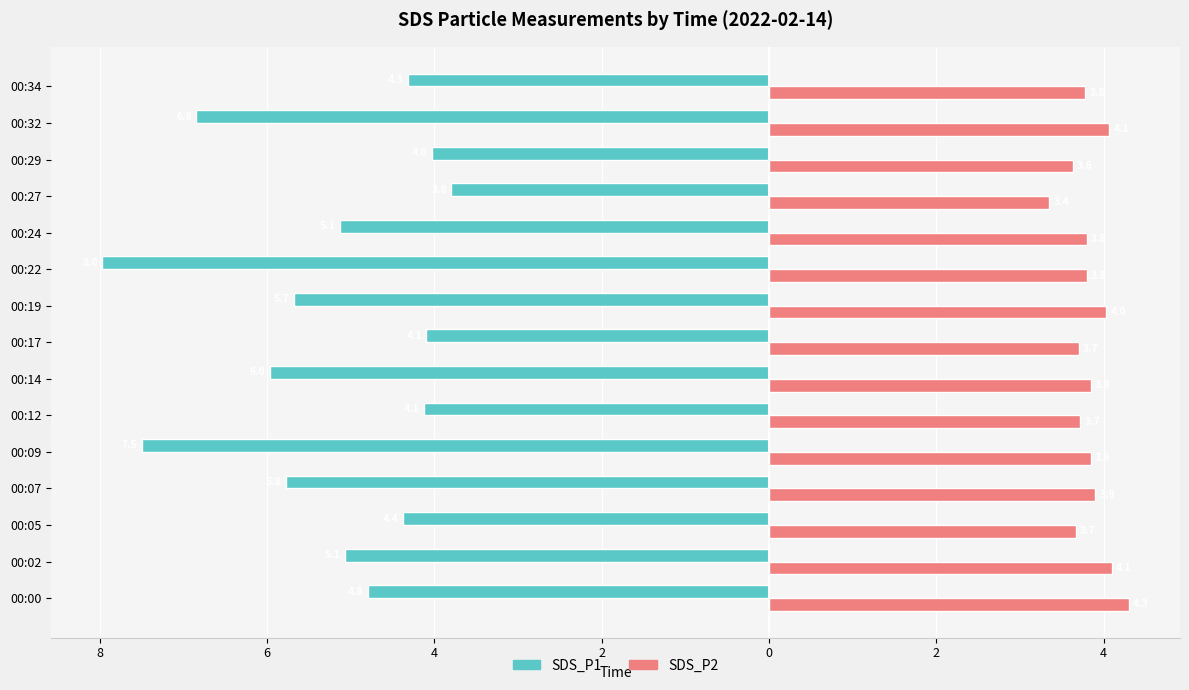

What are all the series names shown in the legend?

SDS_P1, SDS_P2